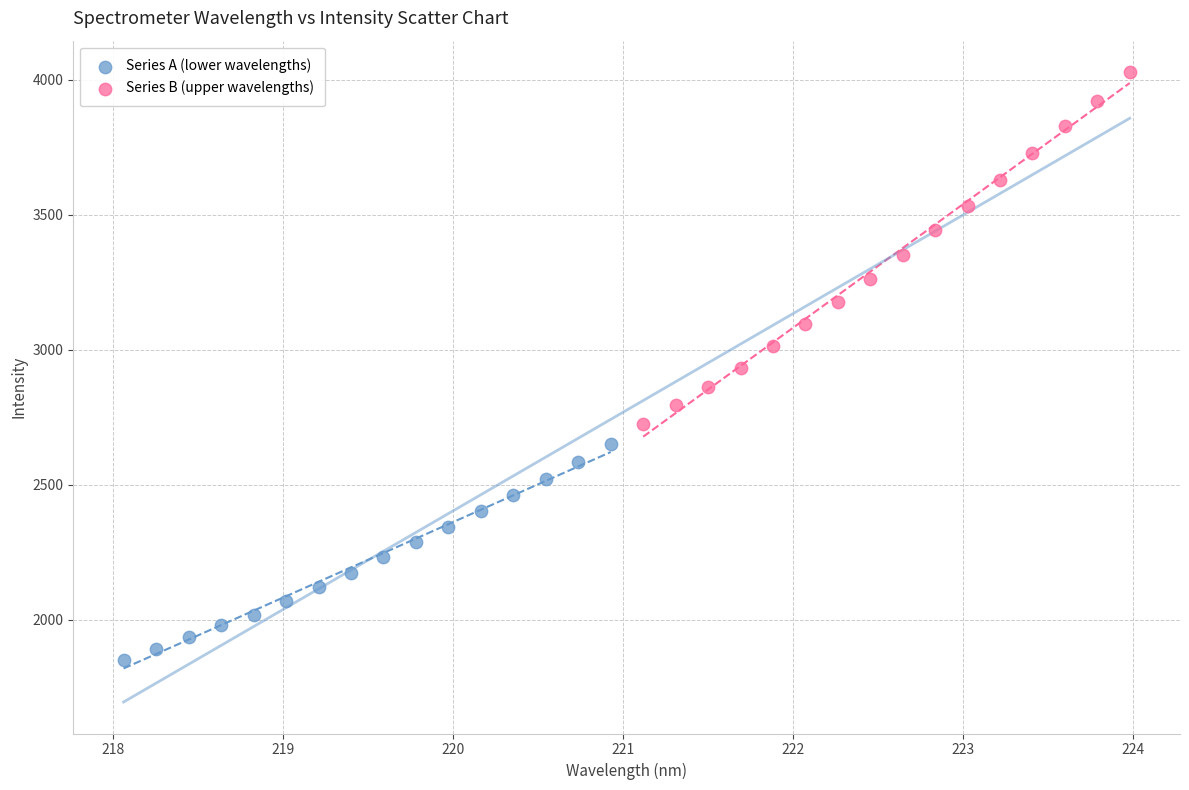

Which series reaches the maximum Y coordinate?

Series B (upper wavelengths)